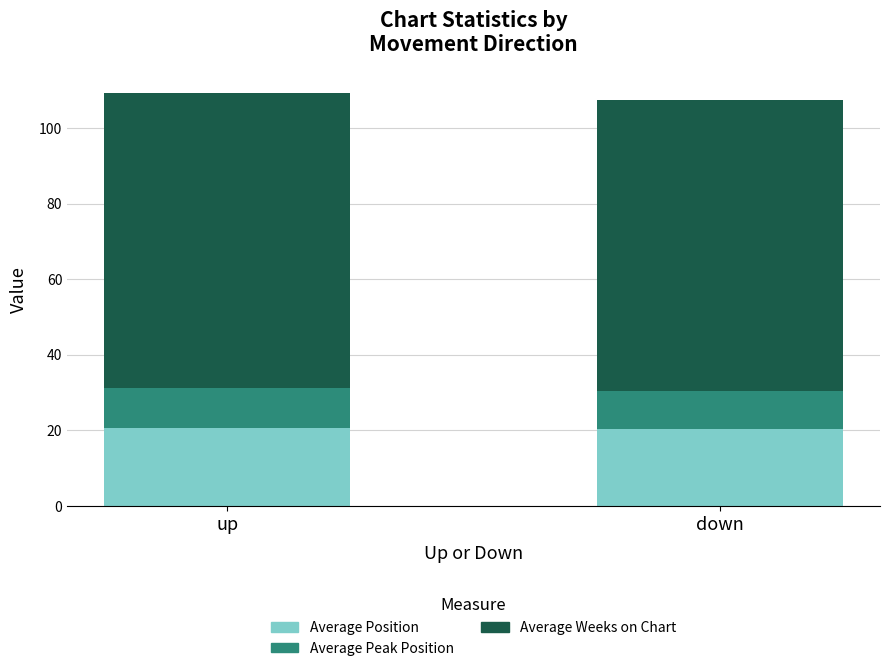

What is the maximum value for Average Position?

20.7